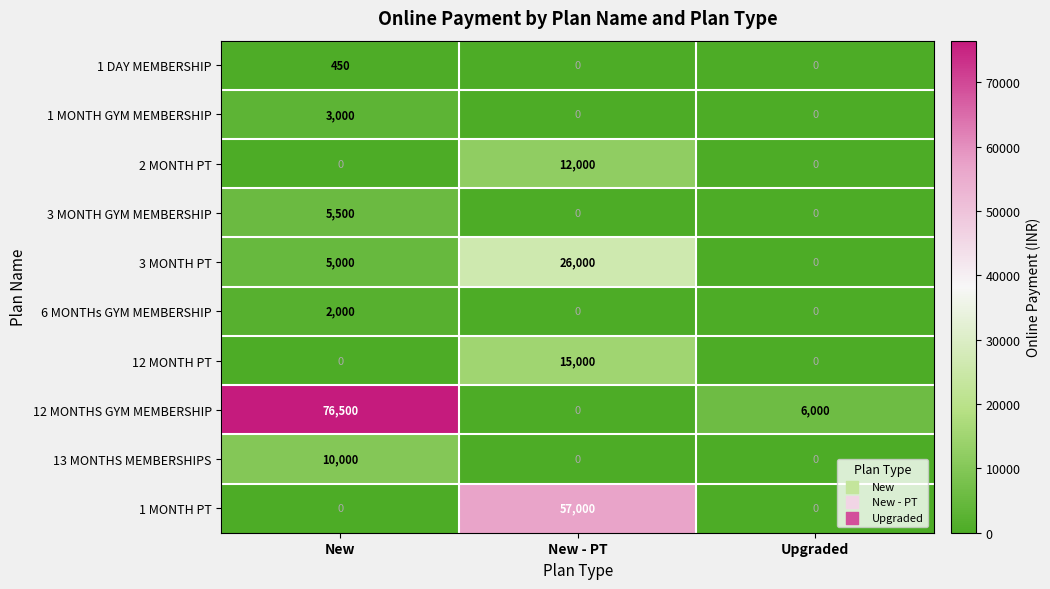

List the series in order of their peak value, highest first.

12 MONTHS GYM MEMBERSHIP, 1 MONTH PT, 3 MONTH PT, 12 MONTH PT, 2 MONTH PT, 13 MONTHS MEMBERSHIPS, 3 MONTH GYM MEMBERSHIP, 1 MONTH GYM MEMBERSHIP, 6 MONTHs GYM MEMBERSHIP, 1 DAY MEMBERSHIP